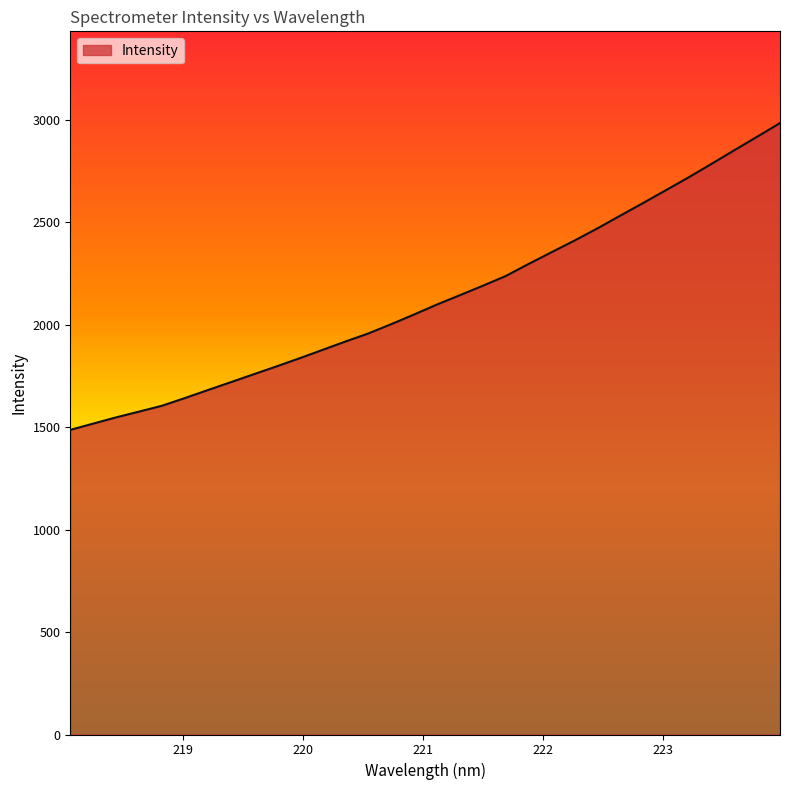

What is the minimum value shown in the chart?

1487.0